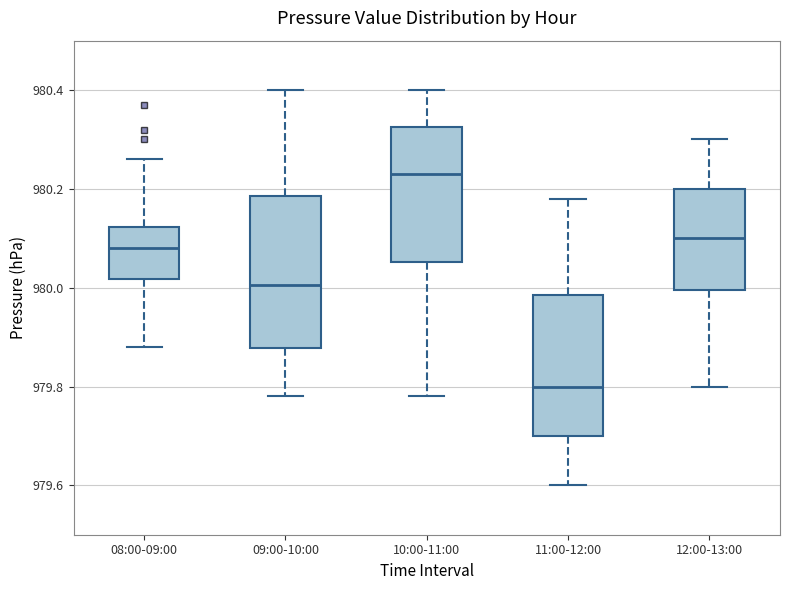

Which box has the lowest median line?

11:00-12:00